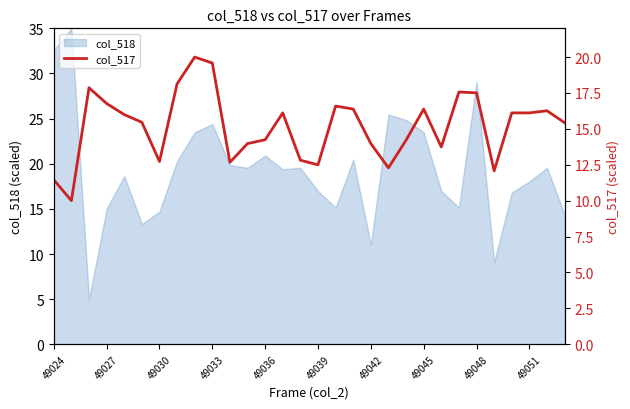

Is it true that col_518 equals 24.4 at 49033?

True